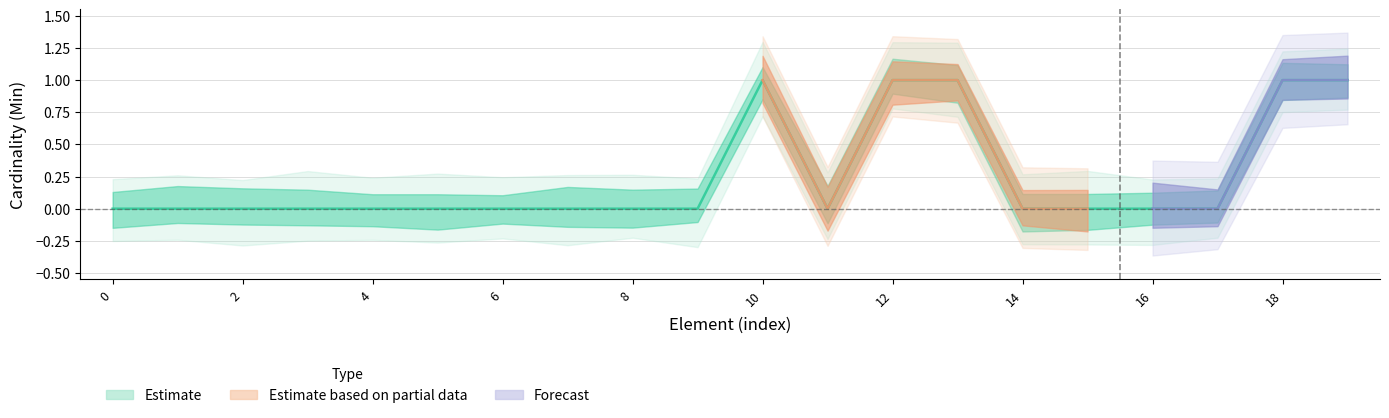

How many interior local peaks (higher than both neighbors) does the data have?

1